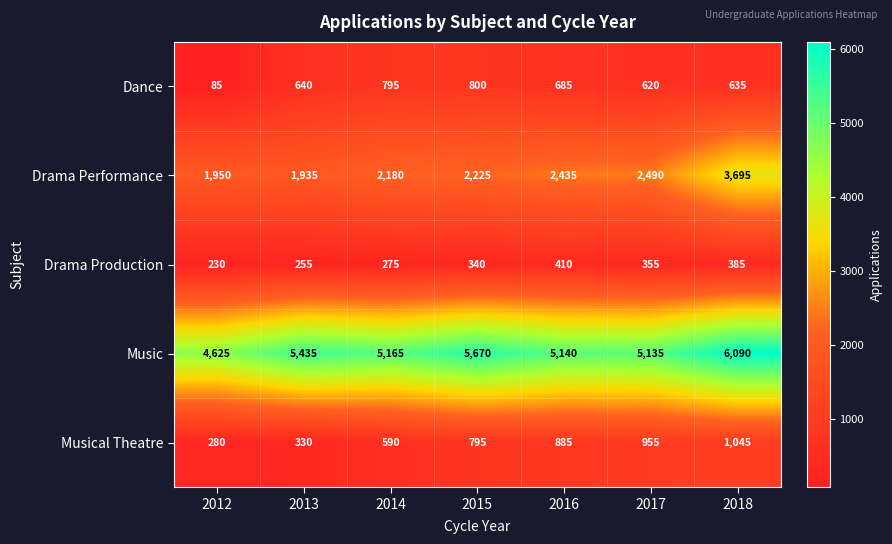

At 2018, list the series in order from smallest to largest.

Drama Production, Dance, Musical Theatre, Drama Performance, Music